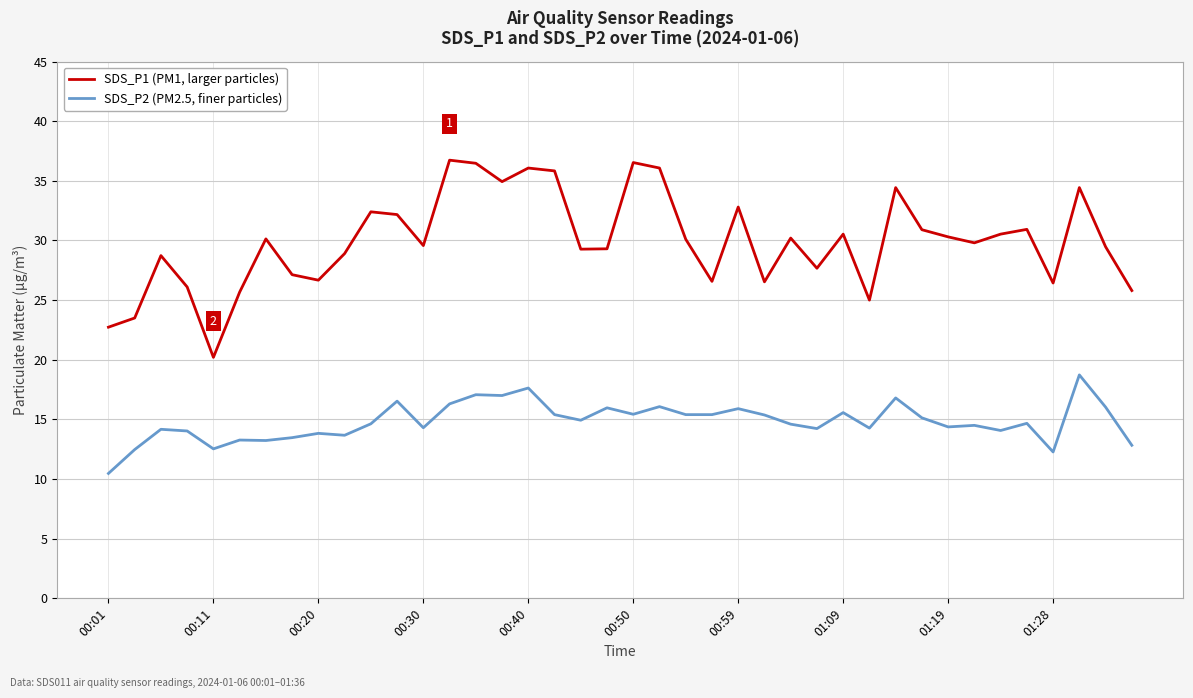

Rank the series by their maximum value, from lowest to highest.

SDS_P2 (PM2.5, finer particles), SDS_P1 (PM1, larger particles)